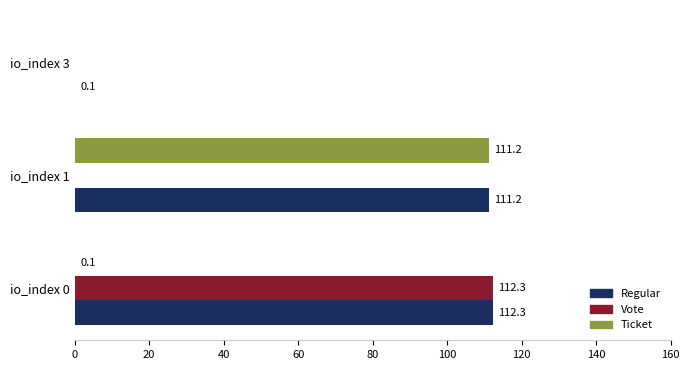

Which series has the largest total across all categories?

Regular